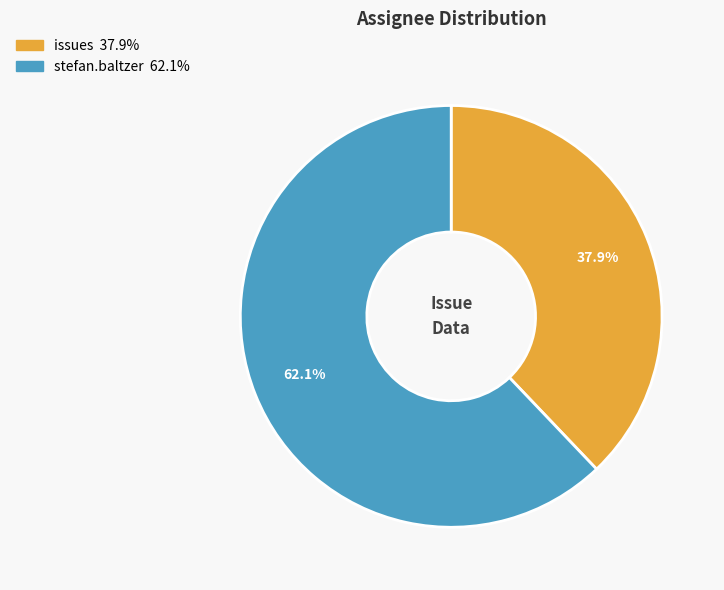

What percentage is the stefan.baltzer slice, to the nearest percent?

62%